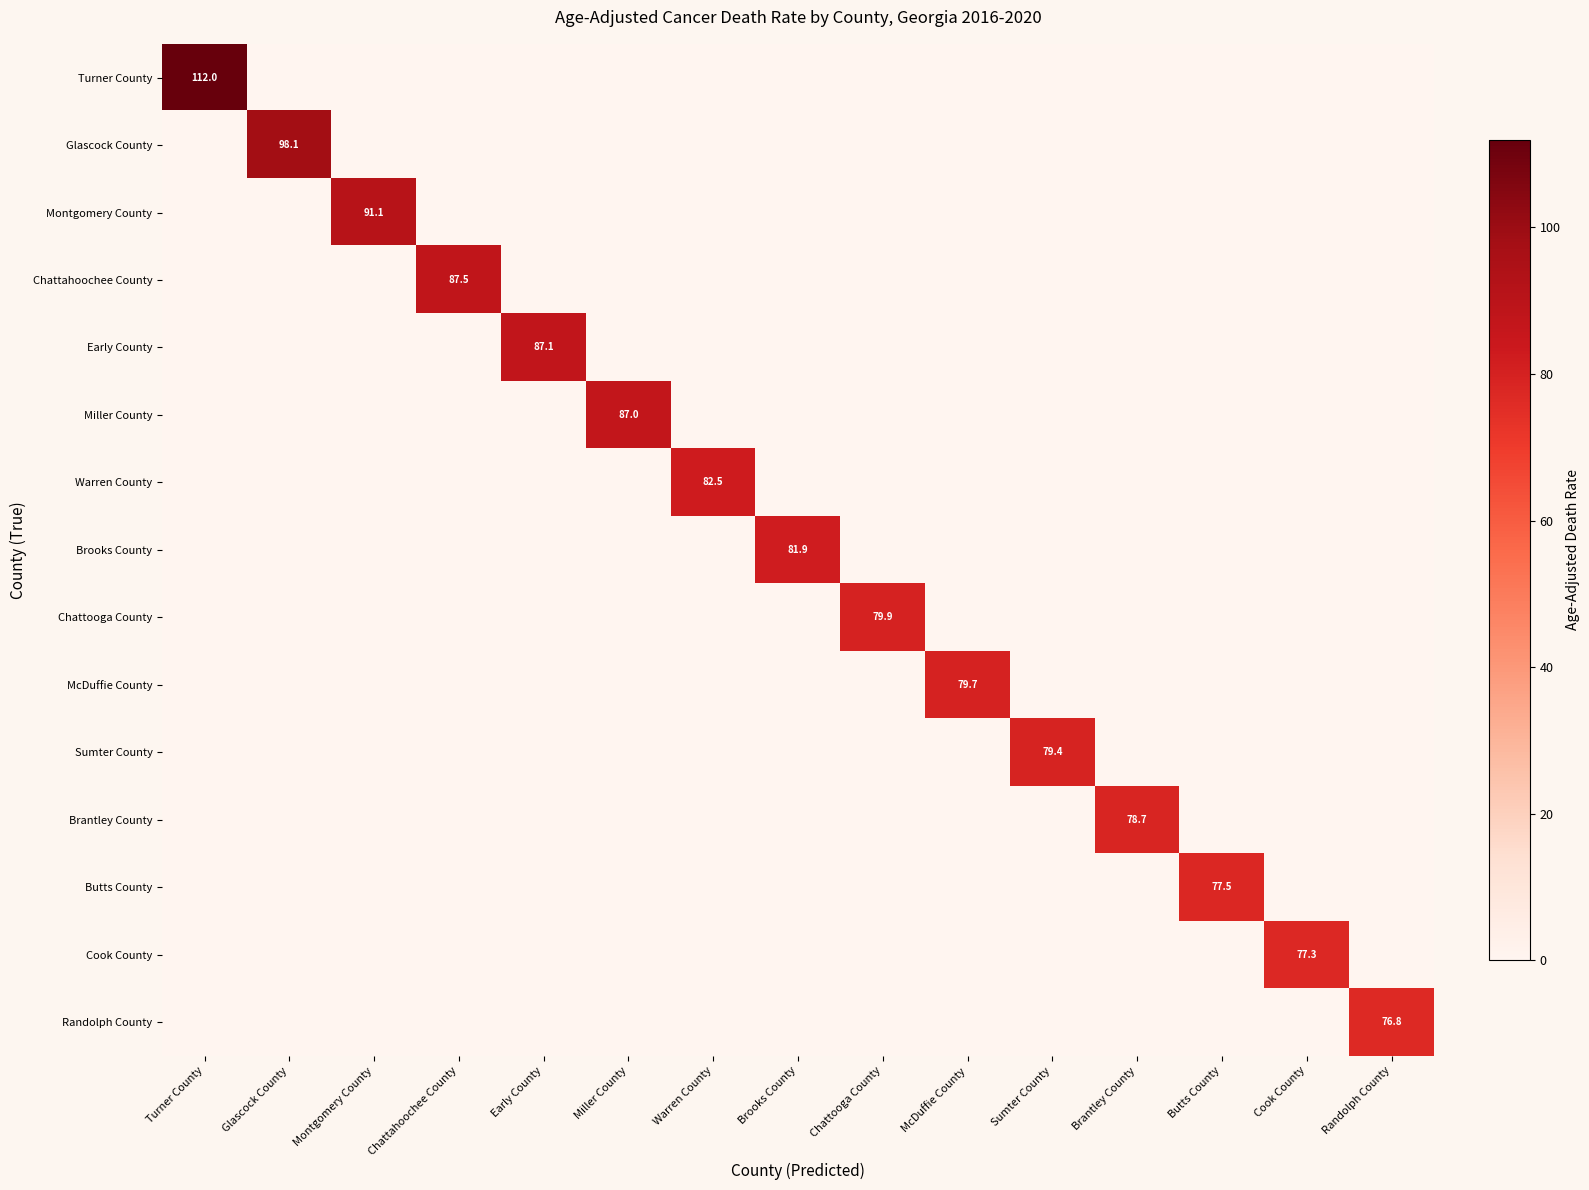

Is it true that Randolph County equals 0.0 at Miller County?

True